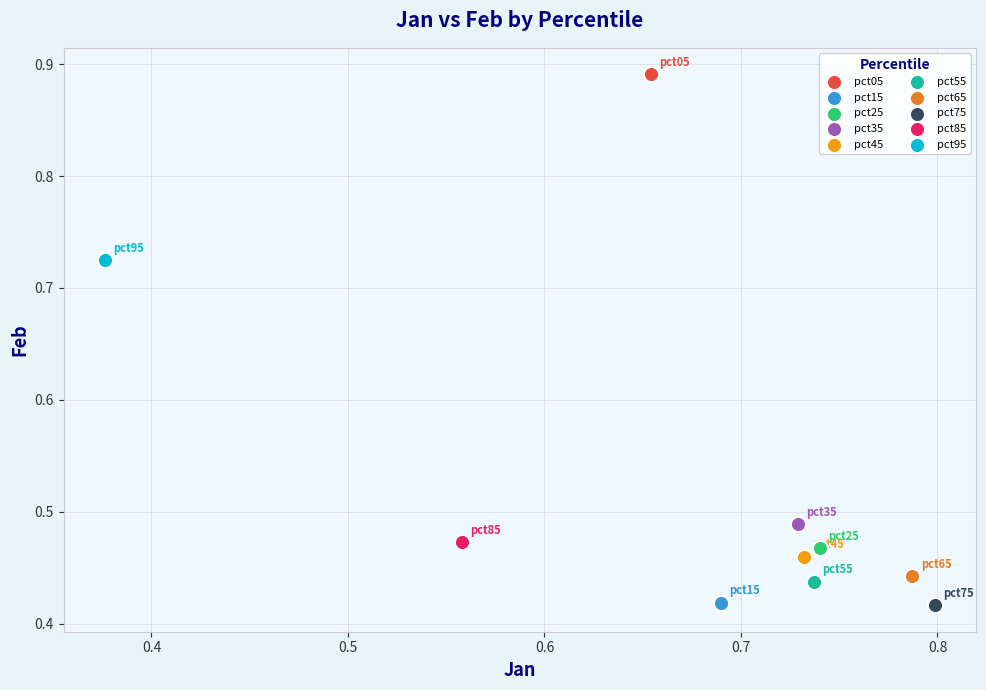

What are all the series names shown in the legend?

pct05, pct15, pct25, pct35, pct45, pct55, pct65, pct75, pct85, pct95